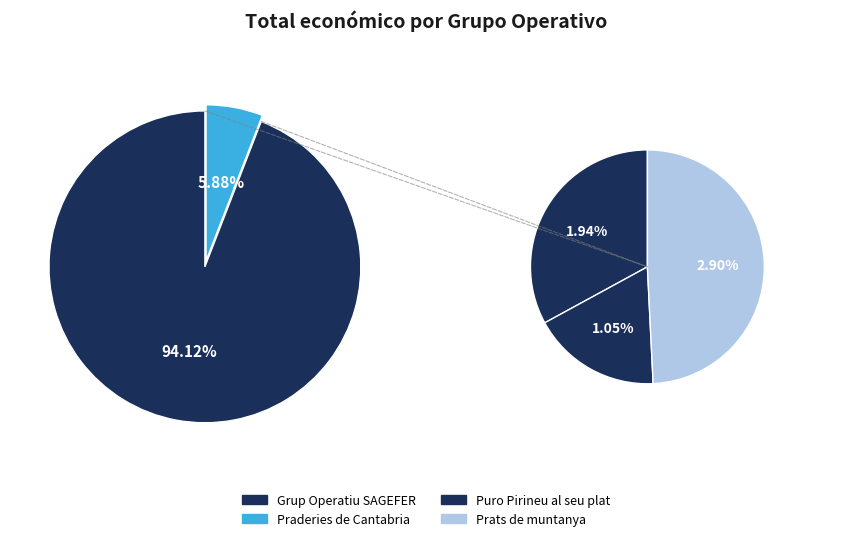

What is the smallest slice in the pie chart?

Puro Pirineu al seu plat